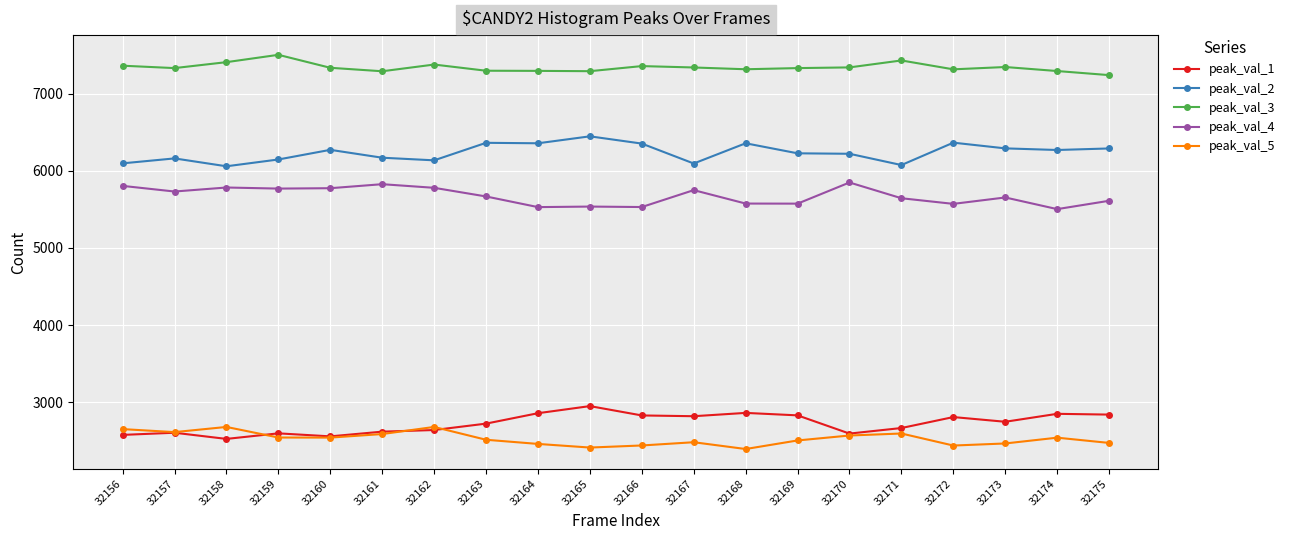

Which category has the highest value in the peak_val_1 series?

32165